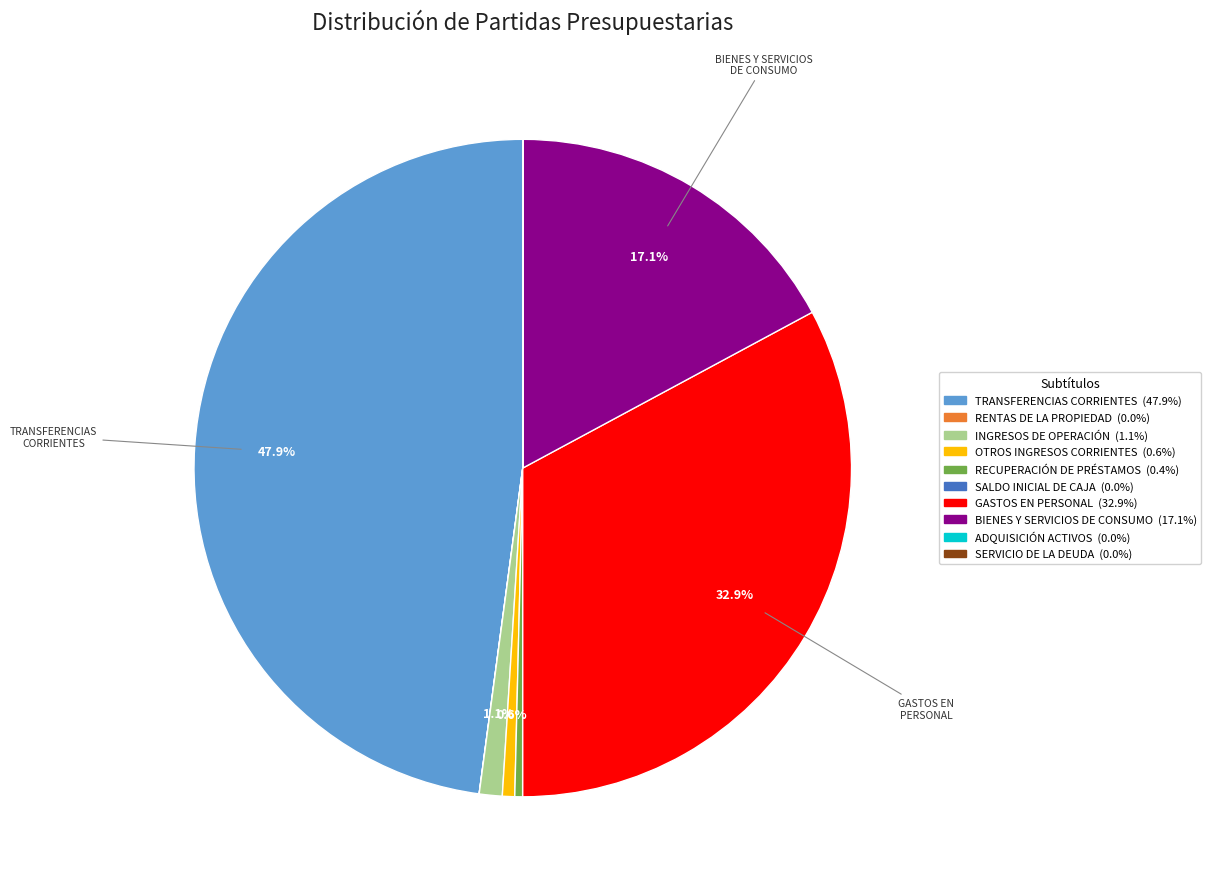

Is there any slice that represents more than half of the pie?

No